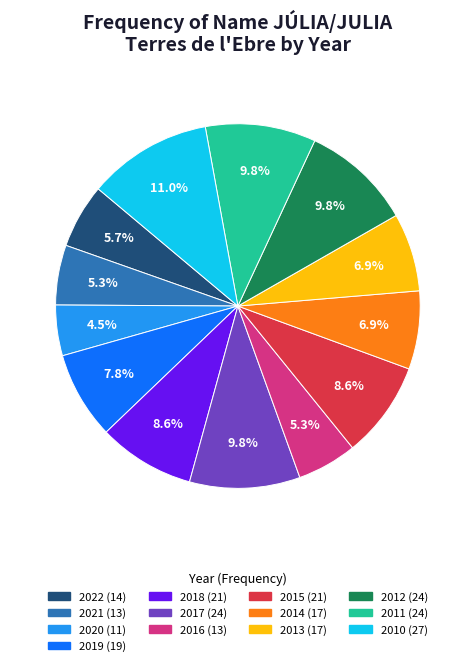

Which category has the biggest portion of the pie?

2010